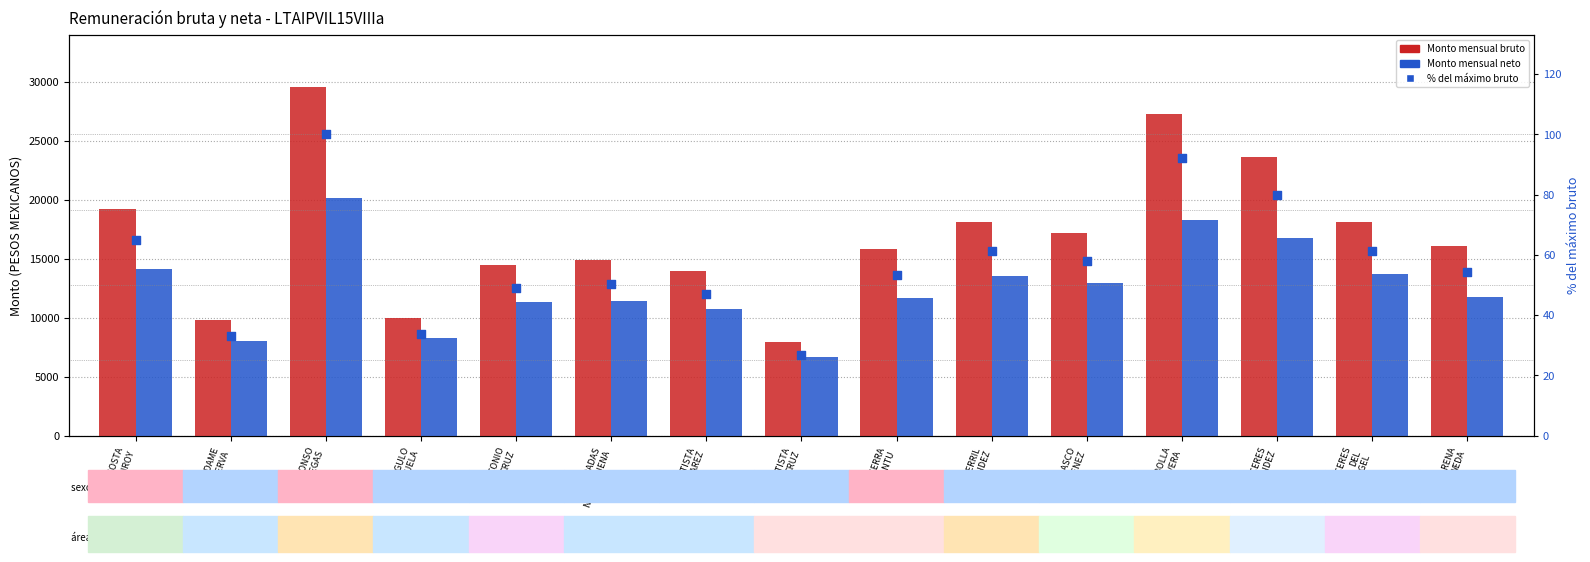

Which series contains the highest Y value?

Monto mensual bruto